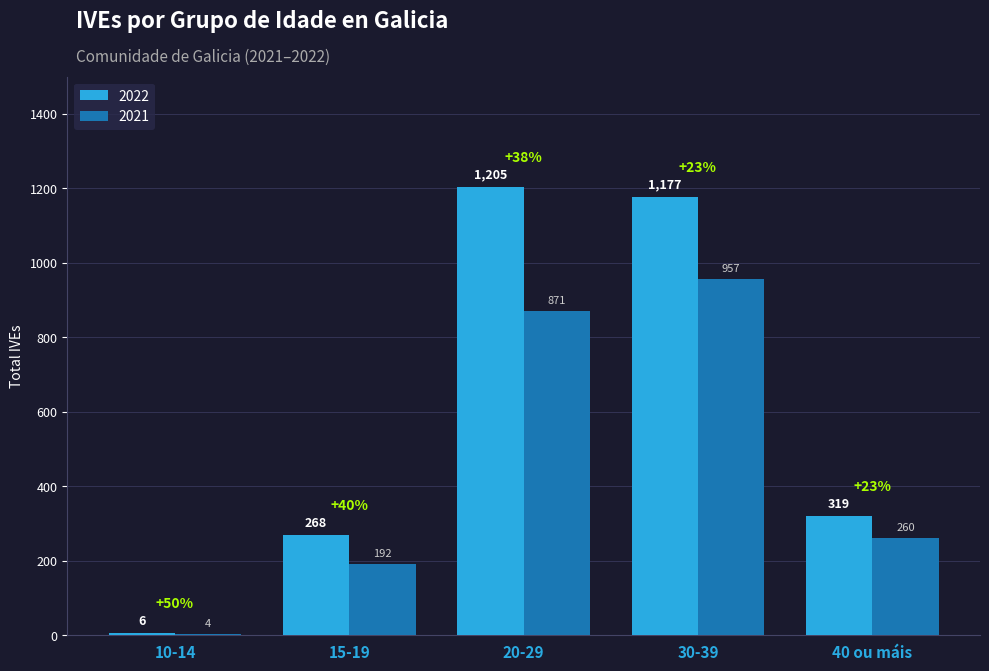

Reading left to right, what are all the values shown in this chart?

2022: 6	268	1205	1177	319
2021: 4	192	871	957	260